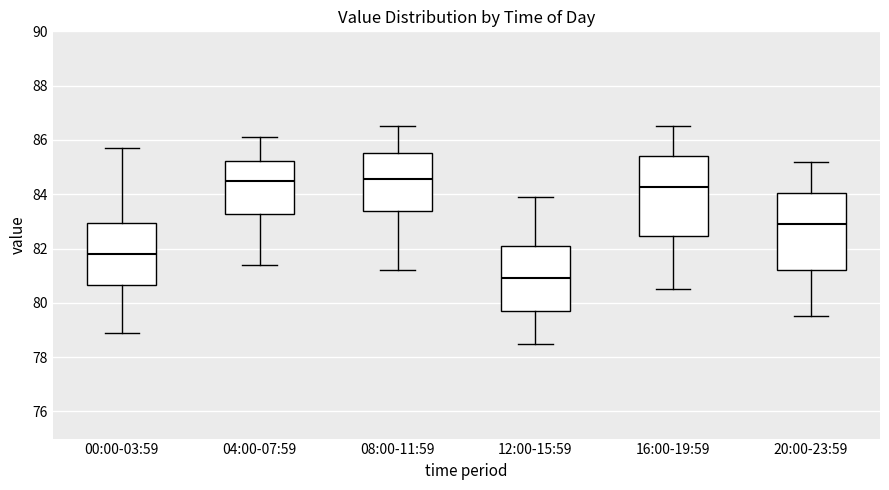

Where does the lower whisker of the box for 04:00-07:59 end on the y-axis? The values are not printed on the chart, so give them approximately, as read against the axis.

81.4